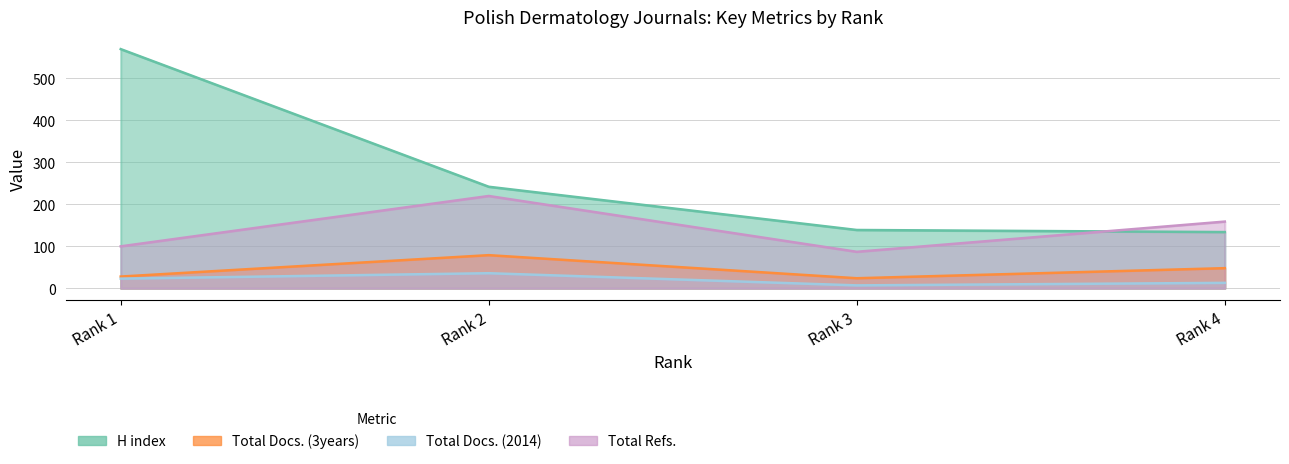

True or false: Total Refs. and Total Docs. (2014) intersect in this chart.

False